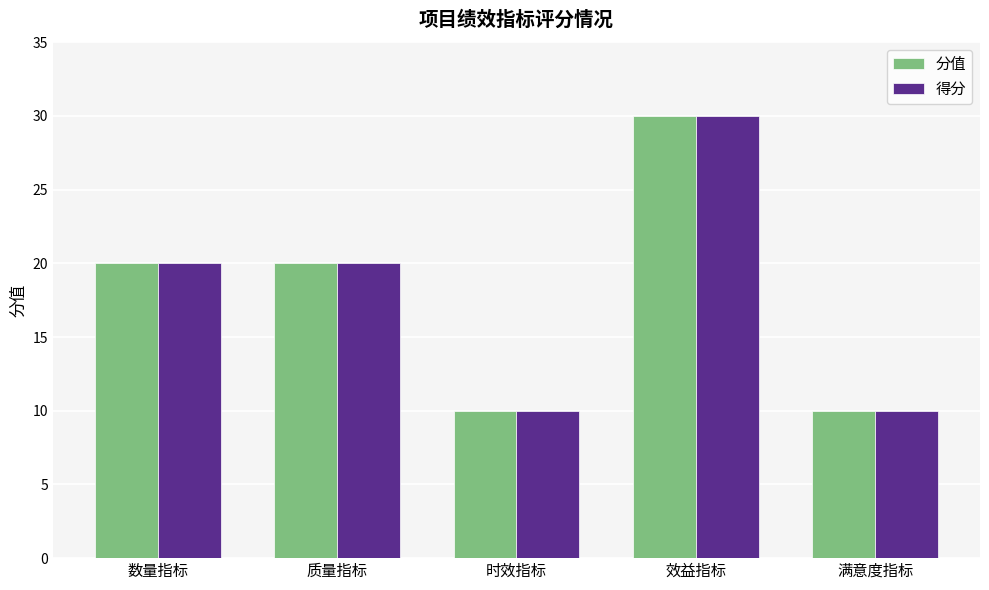

Which label corresponds to the largest value in the chart?

效益指标